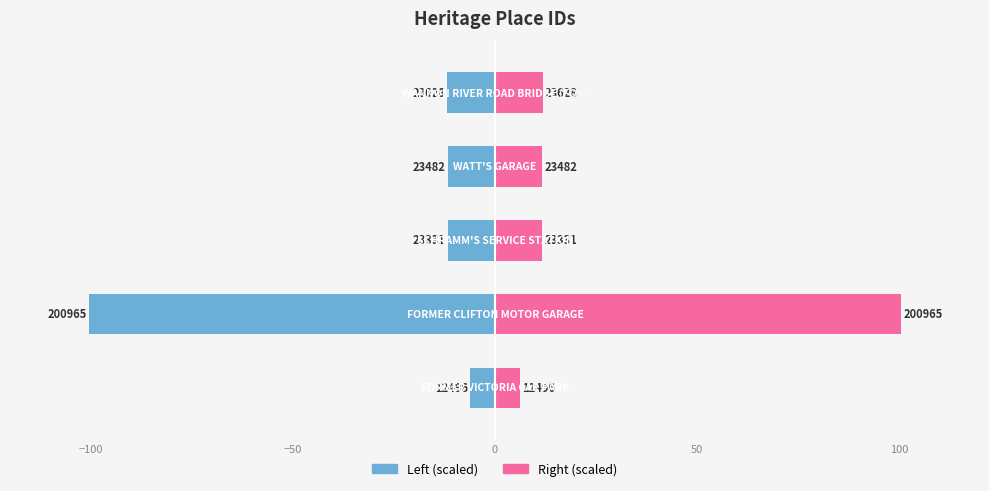

Which series has the largest range (max minus min)?

Left (scaled)